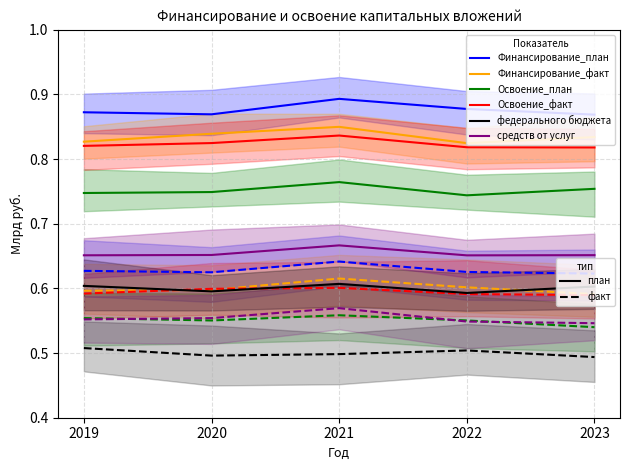

Which category has the lowest value in the средств от услуг series?

2022